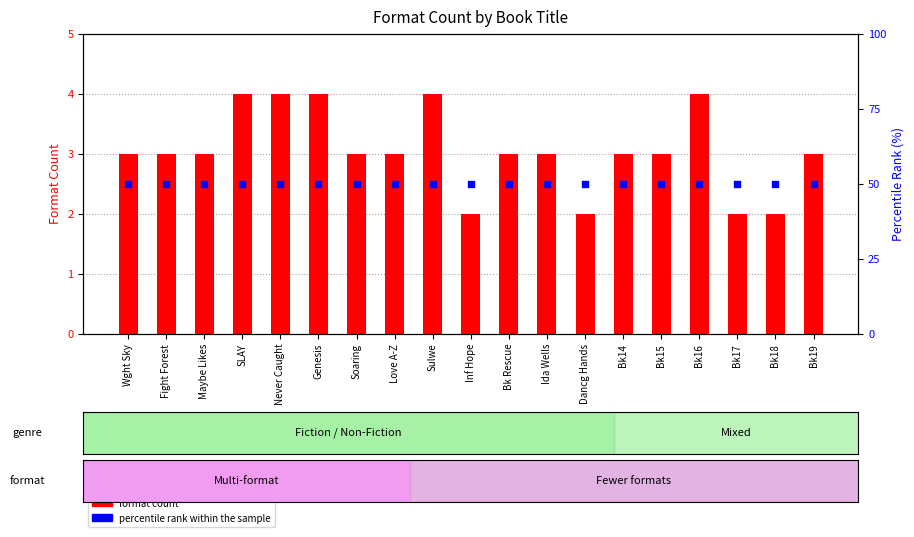

At which category is the sum across all series the highest?

SLAY